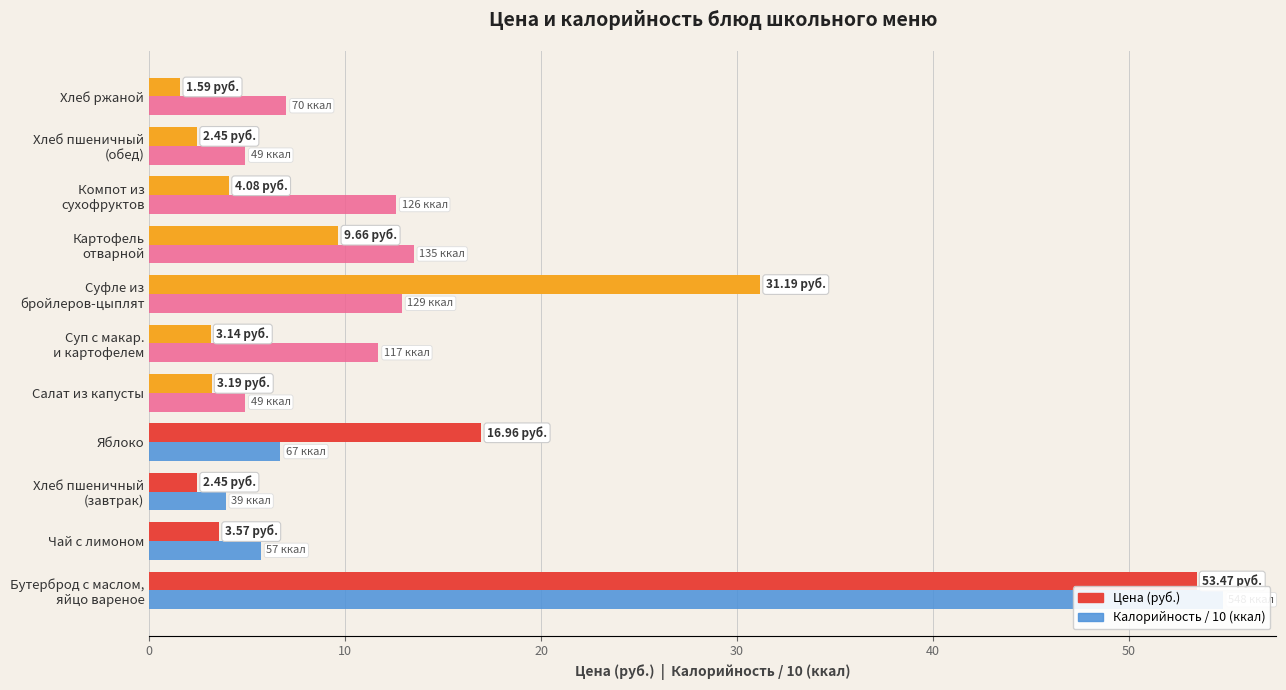

Which series has the widest spread of values?

Цена (руб.)